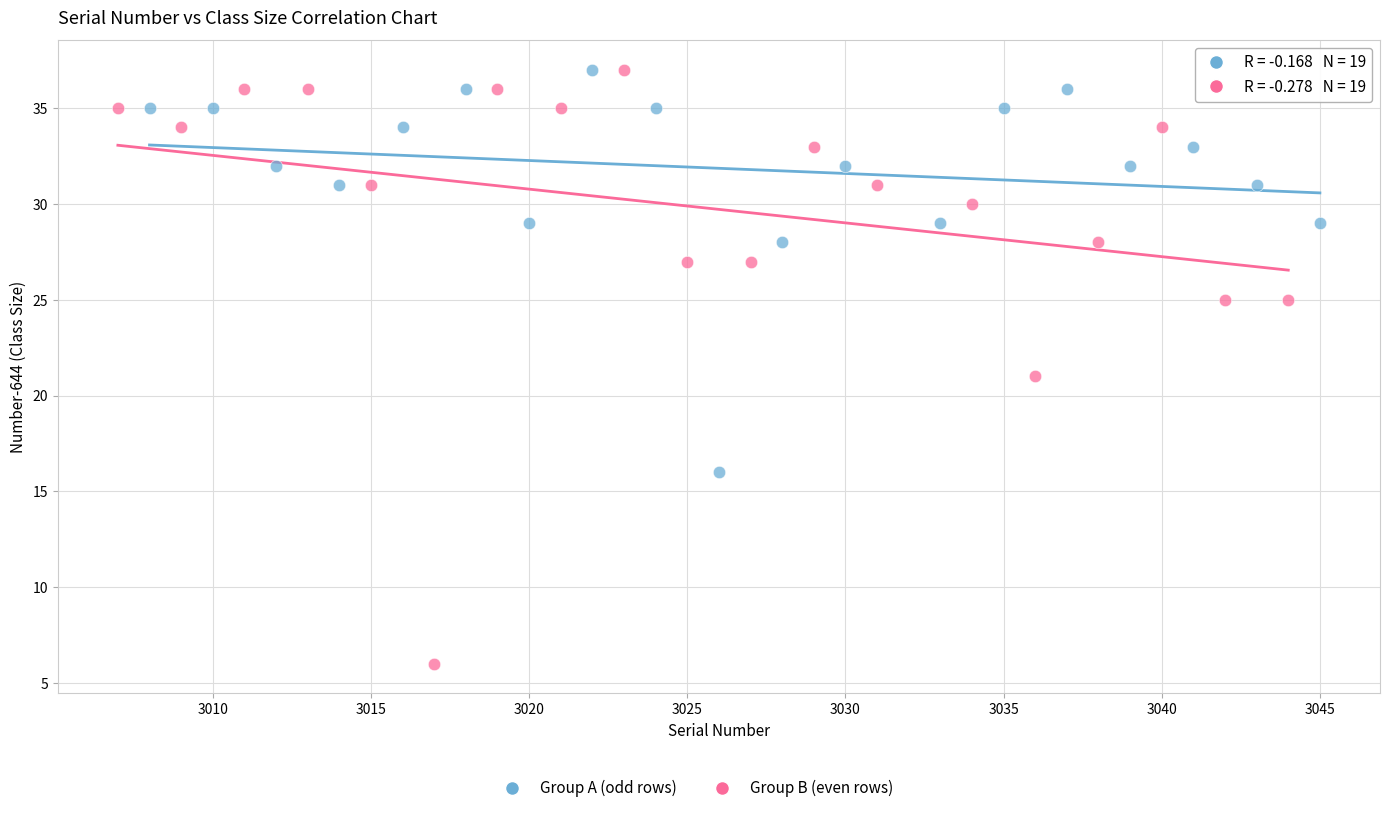

Which series reaches the minimum Y coordinate?

Group B (even rows)